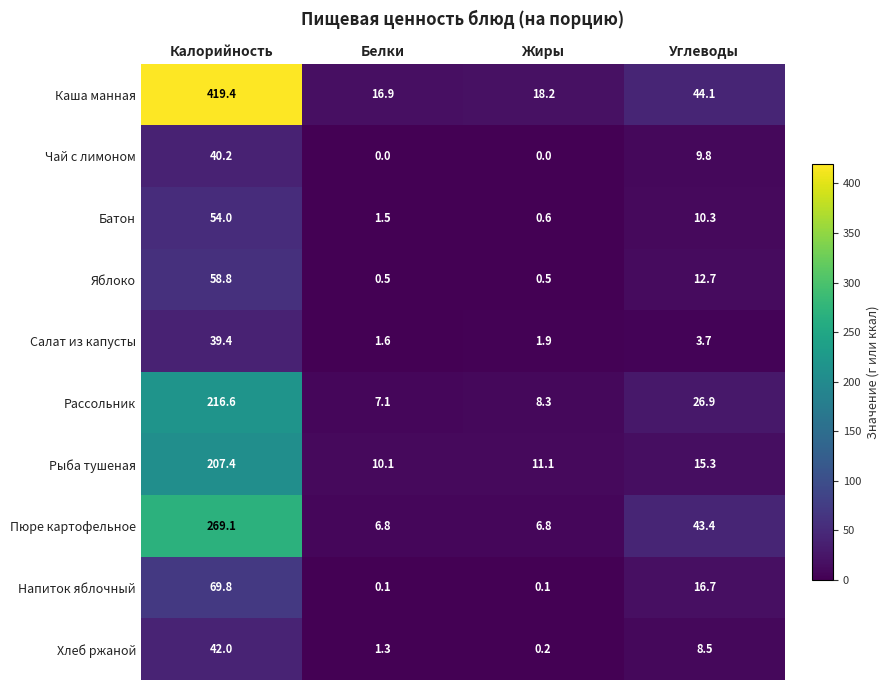

What is the total value across all series at Углеводы?

191.4